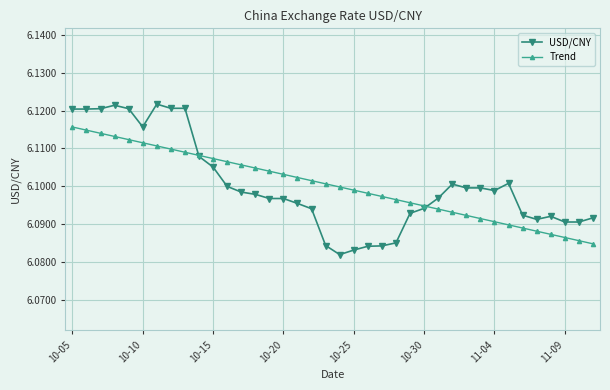

What is the sum of all USD/CNY values?

231.8